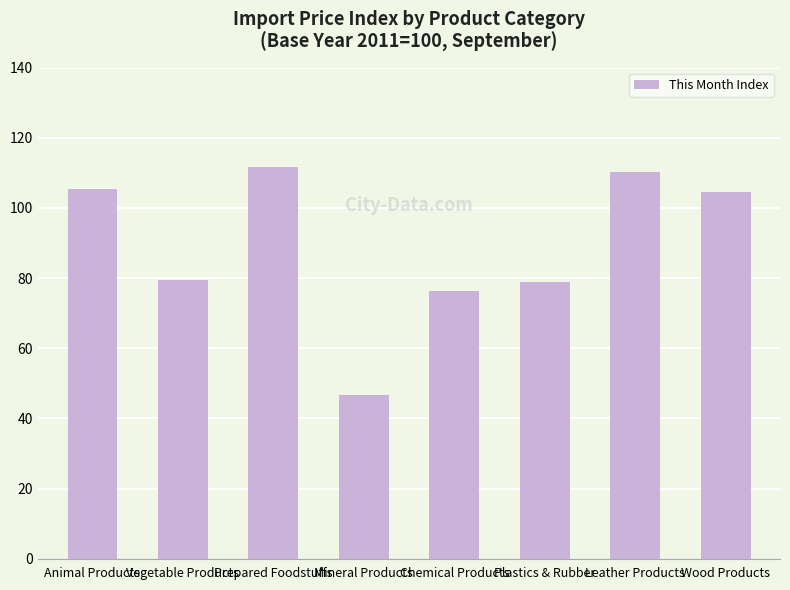

What is the minimum value shown in the chart?

46.8